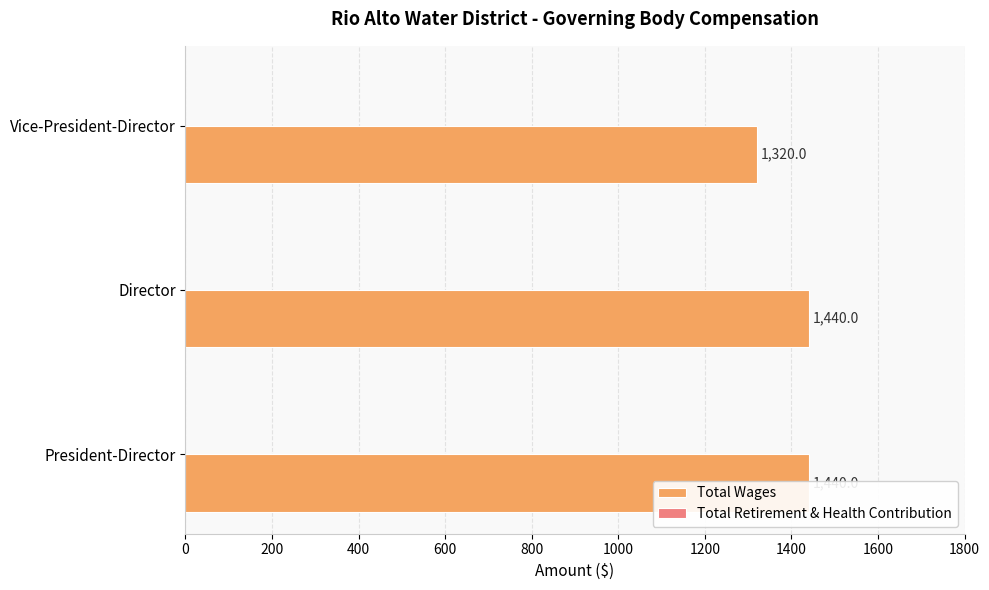

Reading left to right, what are all the values shown in this chart?

Total Wages: 1440.0	1440.0	1320.0
Total Retirement & Health Contribution: 0.3	0.3	0.3